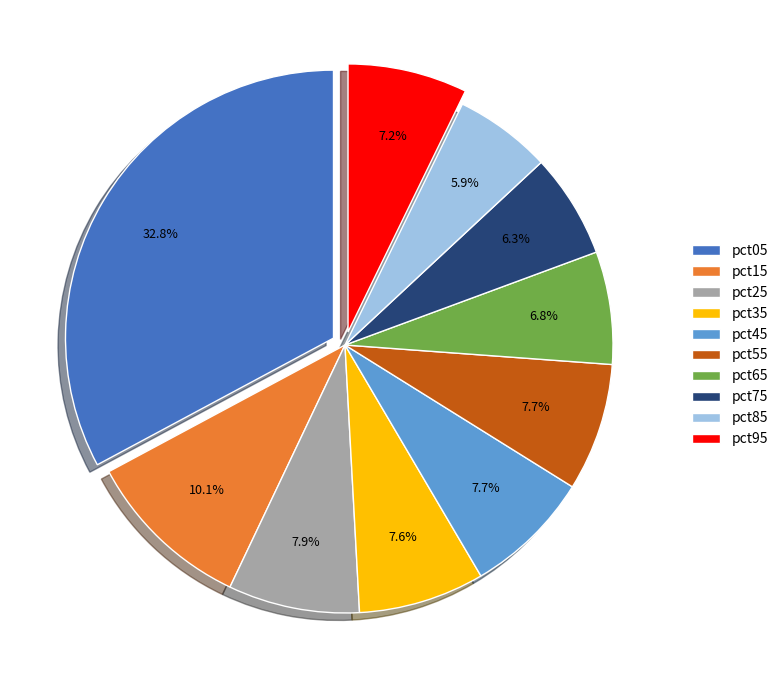

What percentage do pct35 and pct25 together represent?

15.5%